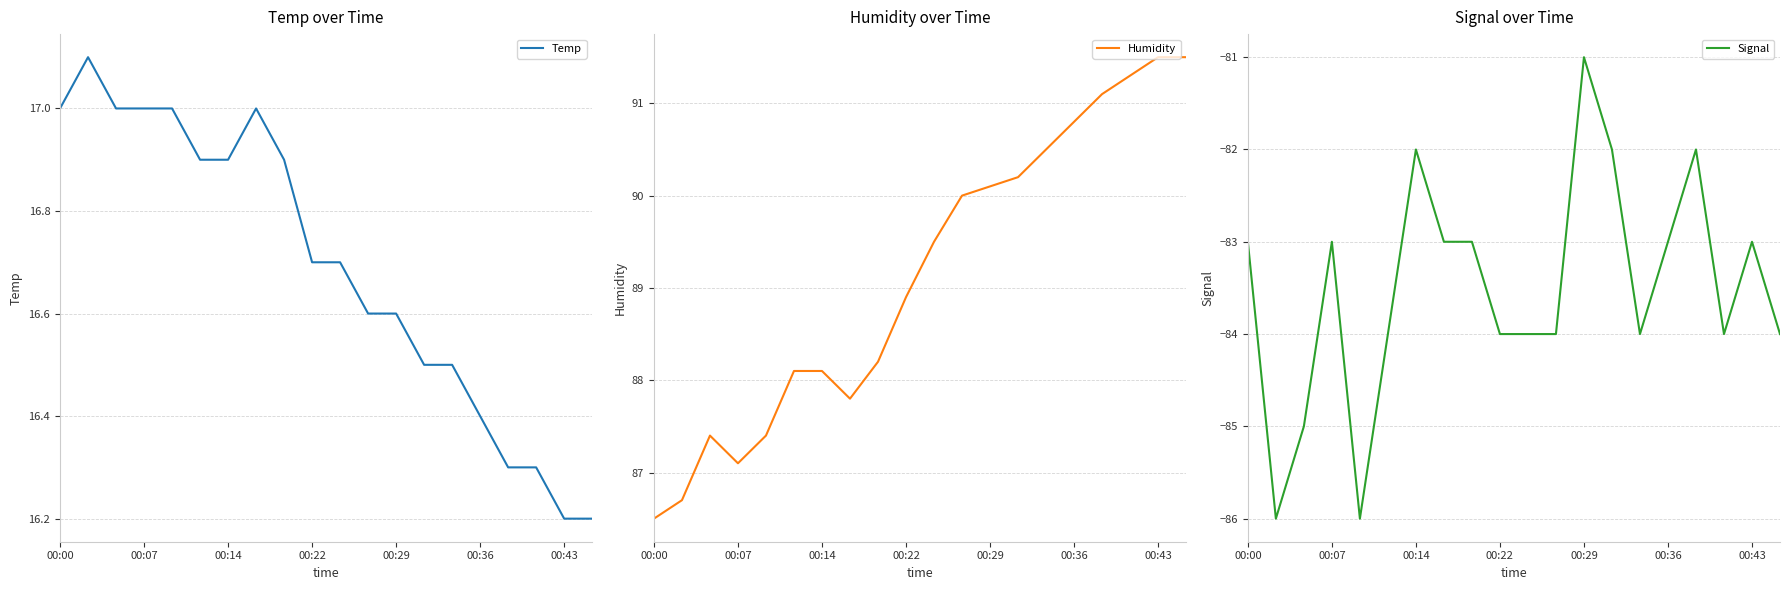

What is the maximum value for Temp?

17.1